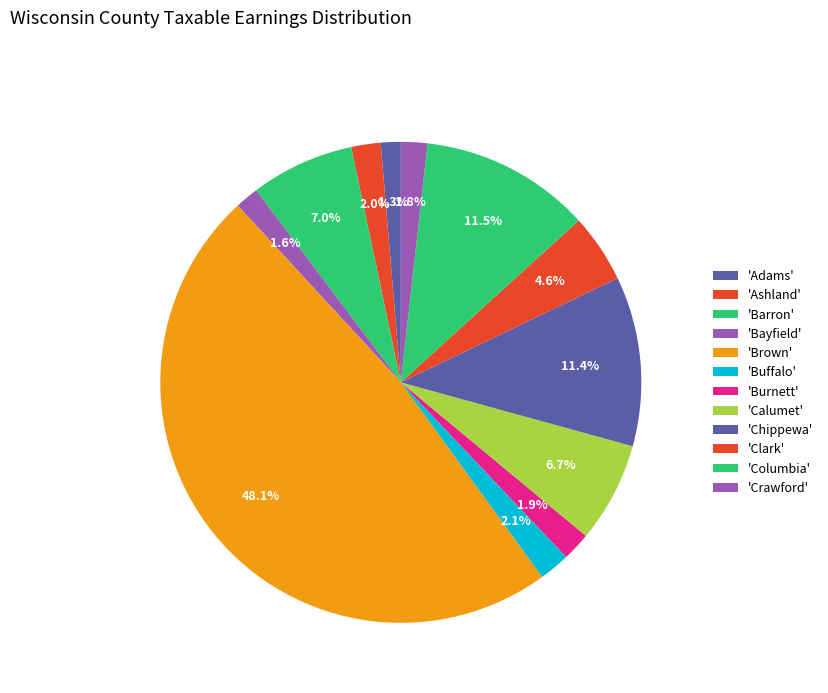

Count the number of slices in the pie.

12